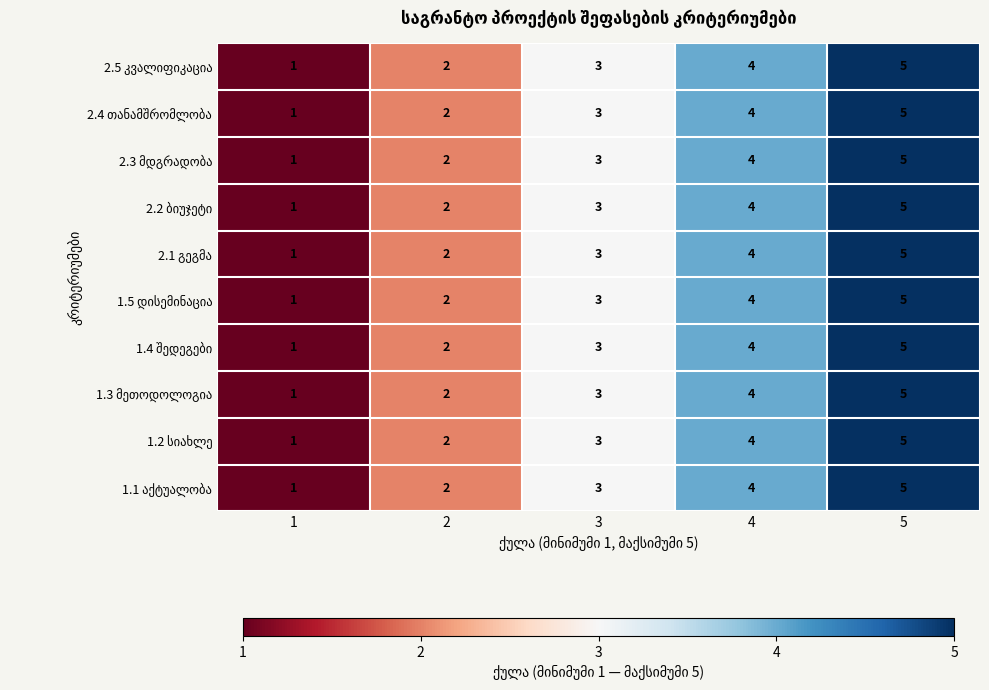

What is the total value across all series at 1?

10